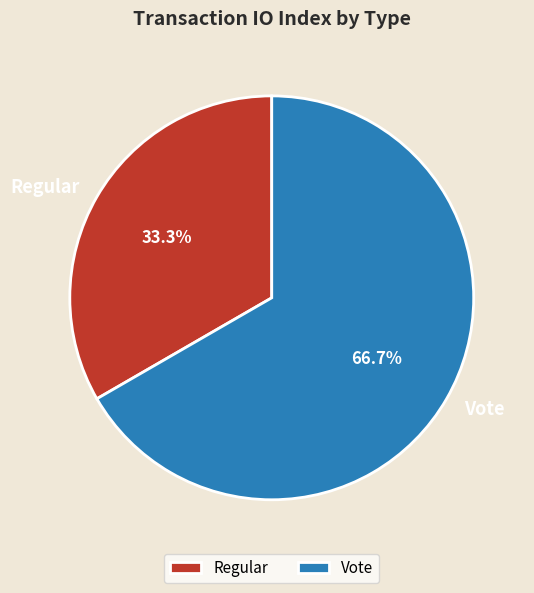

Is the sum of Vote and Regular greater than half?

Yes